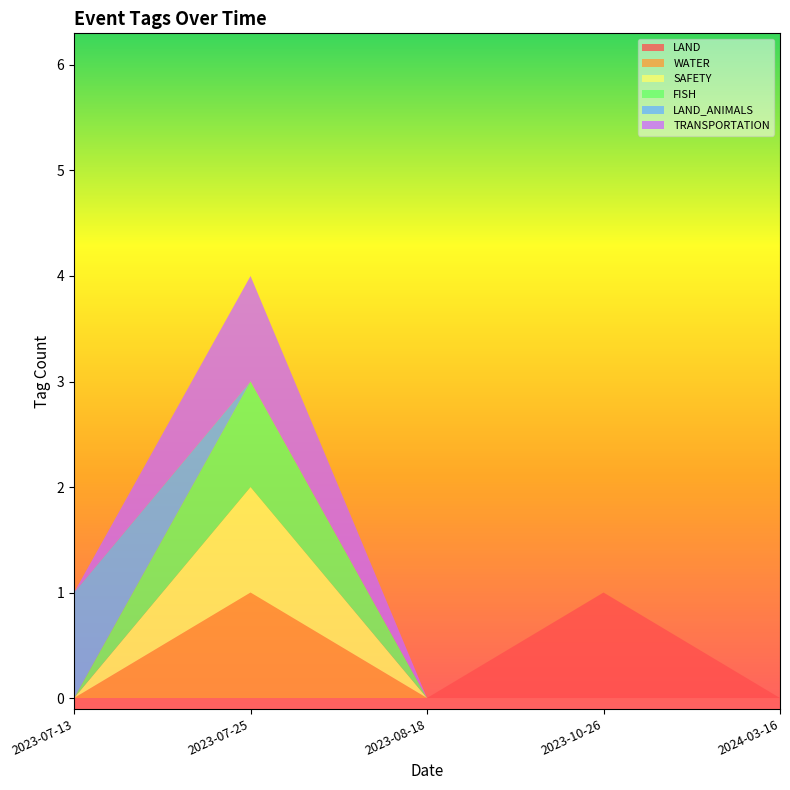

Which category has the highest value in the LAND series?

2023-10-26